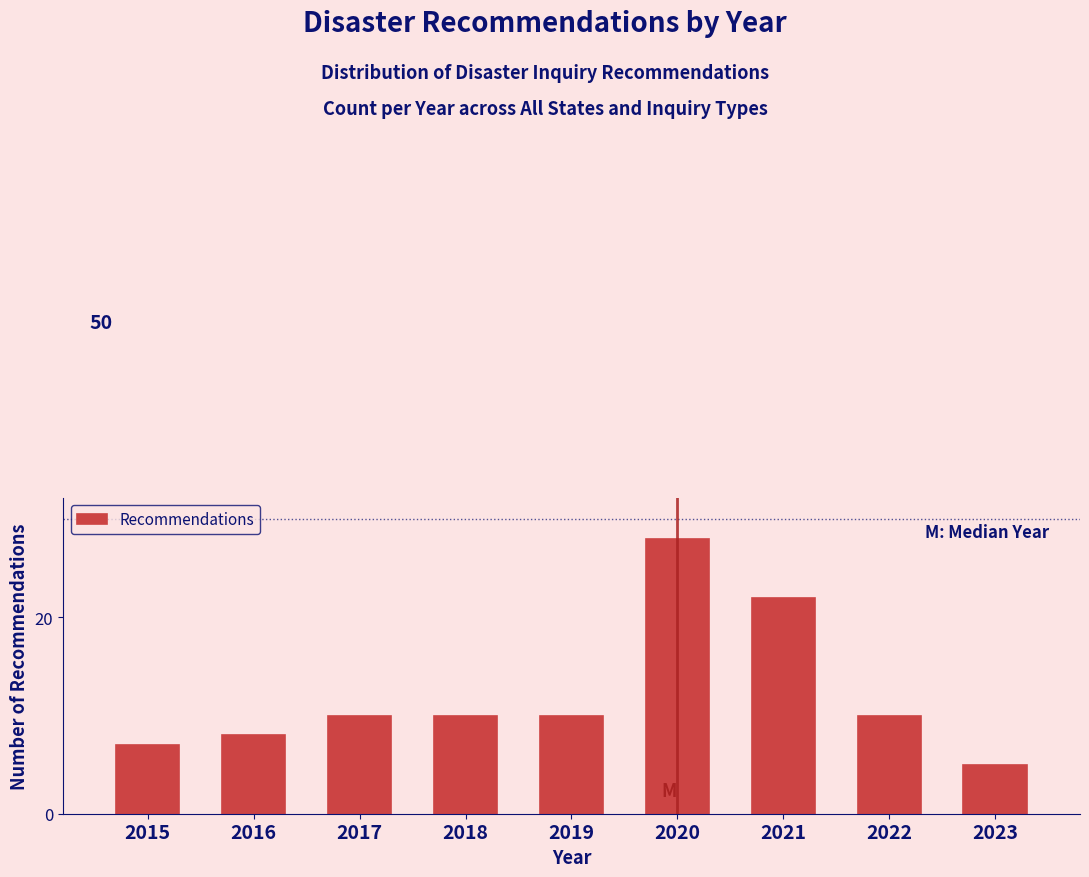

Reading left to right, extract all data points from this chart.

2015=7	2016=8	2017=10	2018=10	2019=10	2020=28	2021=22	2022=10	2023=5